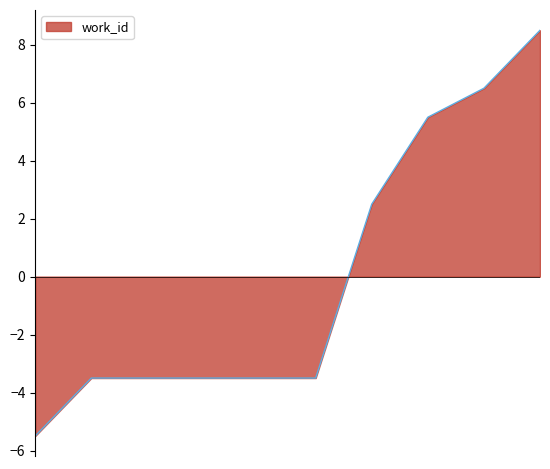

What is the maximum value shown in the chart?

8.5